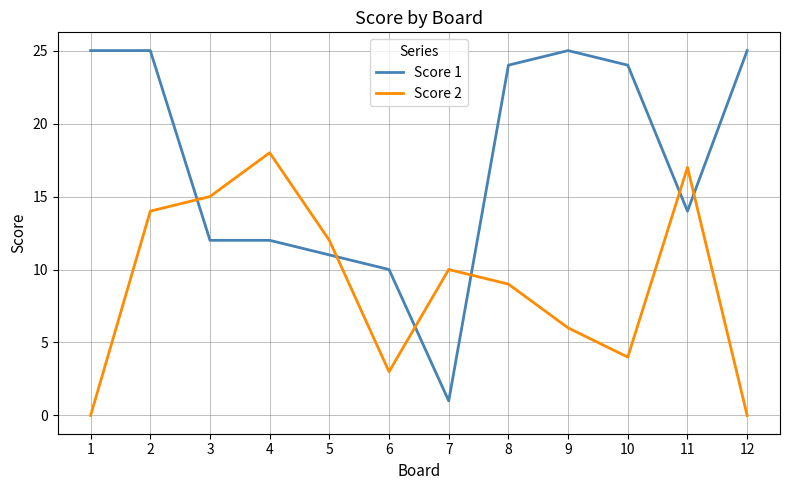

Between 7 and 11, which series saw the biggest shift?

Score 1